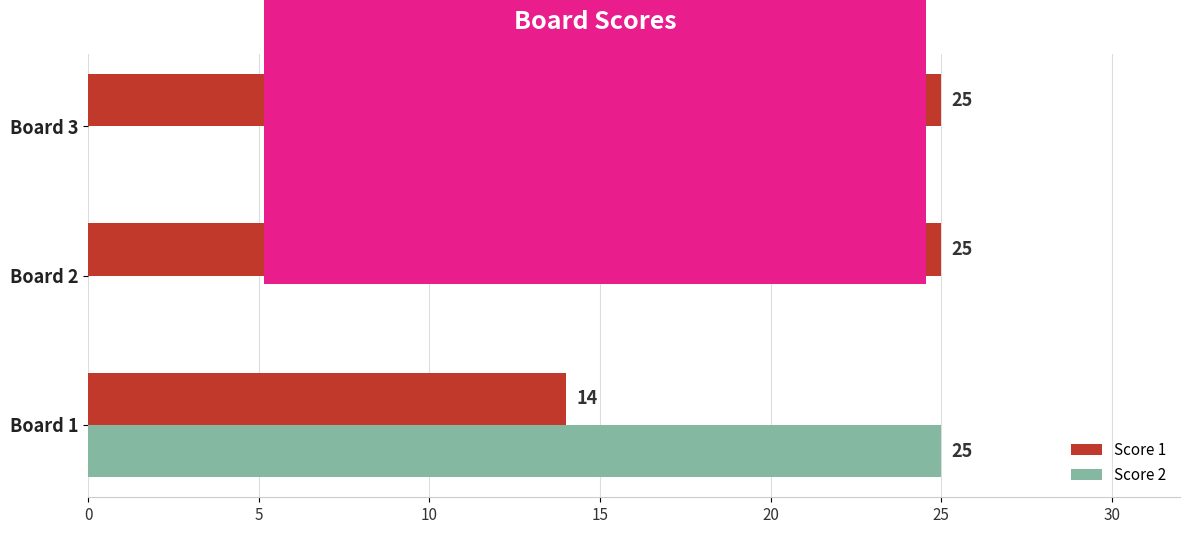

Where is Score 1 nearest to the value 19?

Board 1